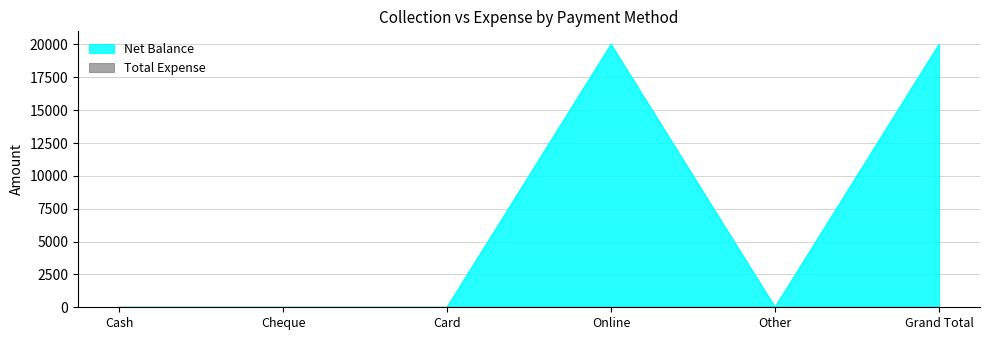

Reading left to right, extract all data points from this chart.

Cash=0	Cheque=0	Card=0	Online=20000	Other=0	Grand Total=20000